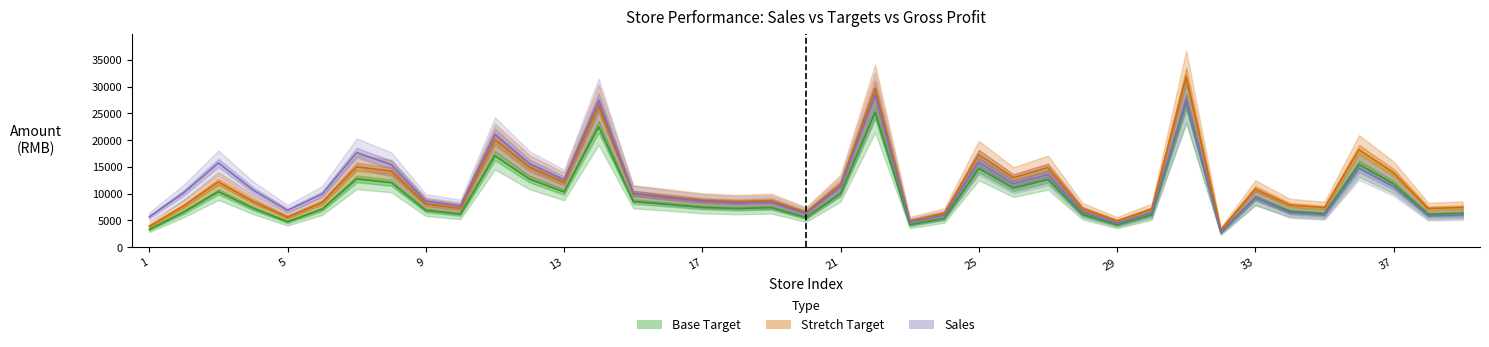

Between 16 and 25, which series saw the biggest shift?

stretch_target